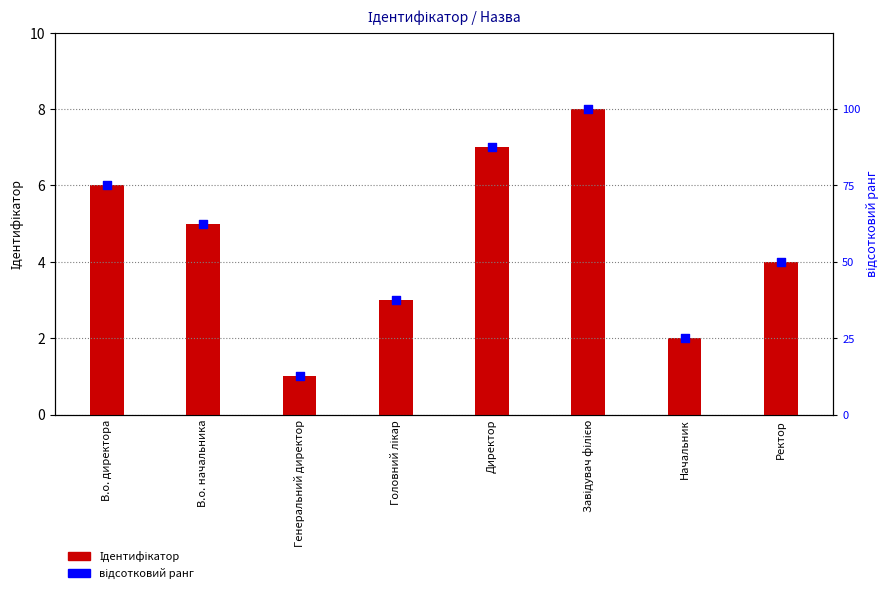

Is the value of Ідентифікатор at Директор greater than the value of відсотковий ранг at Завідувач філією?

No